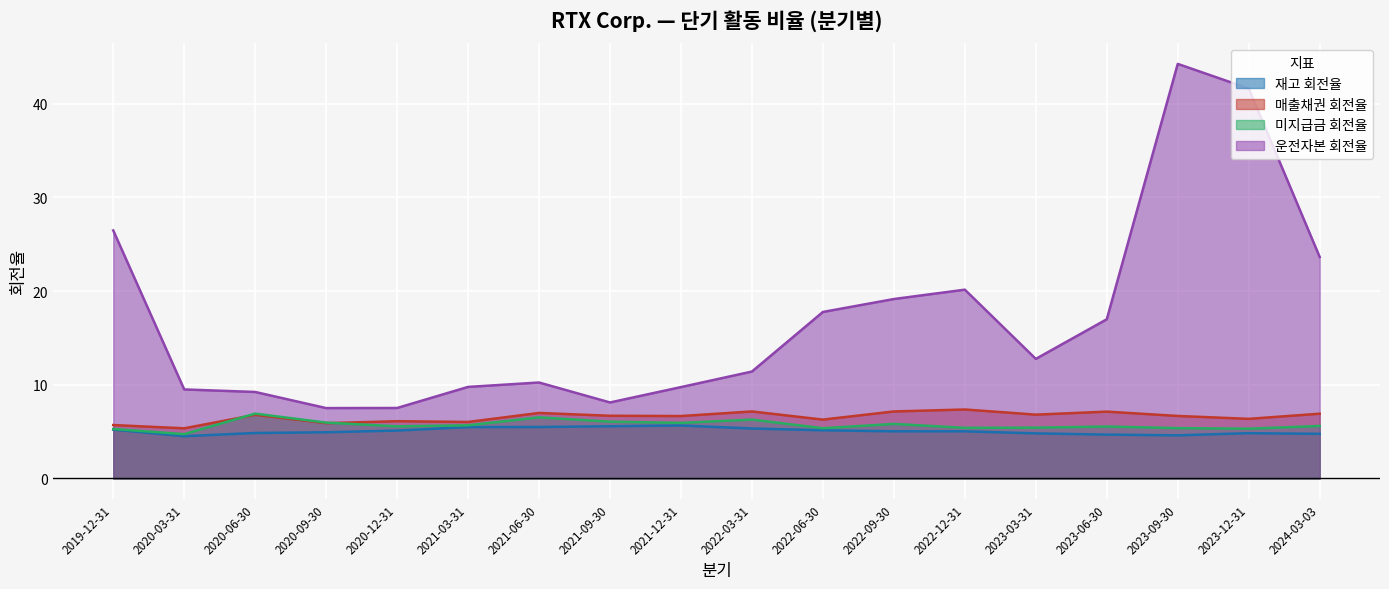

What is the sum of the 미지급금 회전율 values at 2020-09-30 and 2020-03-31?

10.7